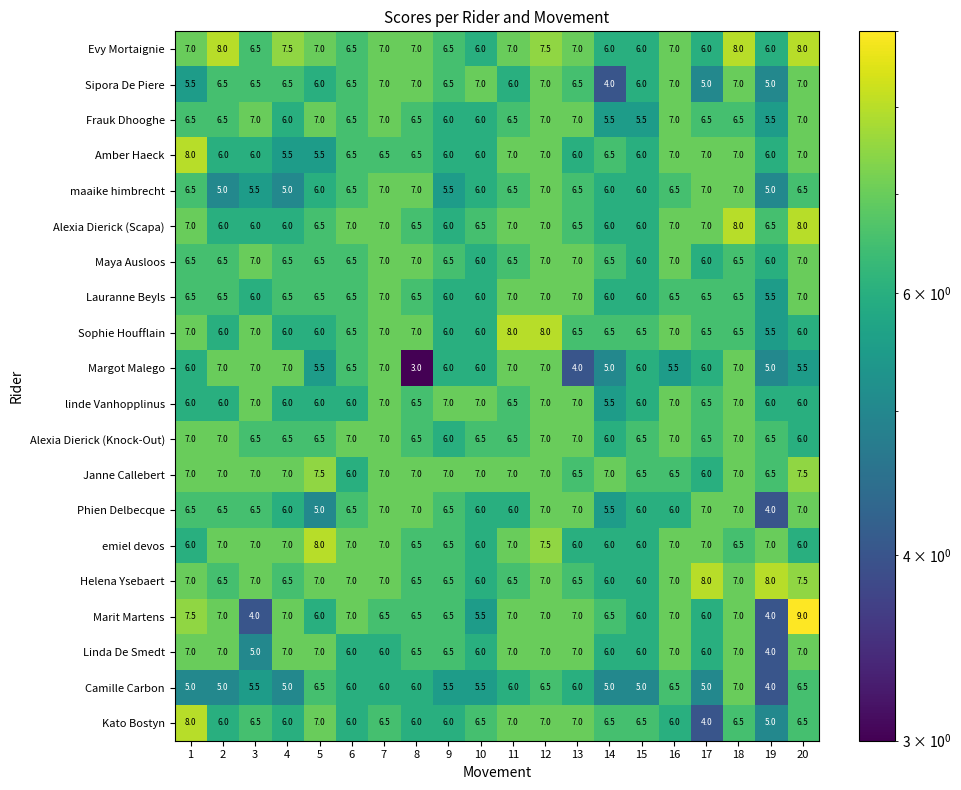

Is it true that Sipora De Piere equals 6.5 at 9?

True